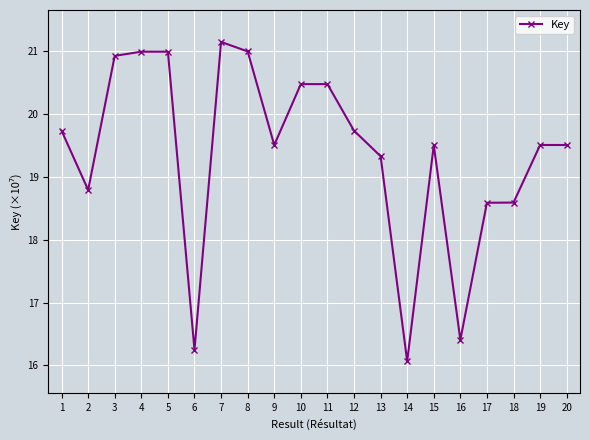

What is the minimum value shown in the chart?

16.1